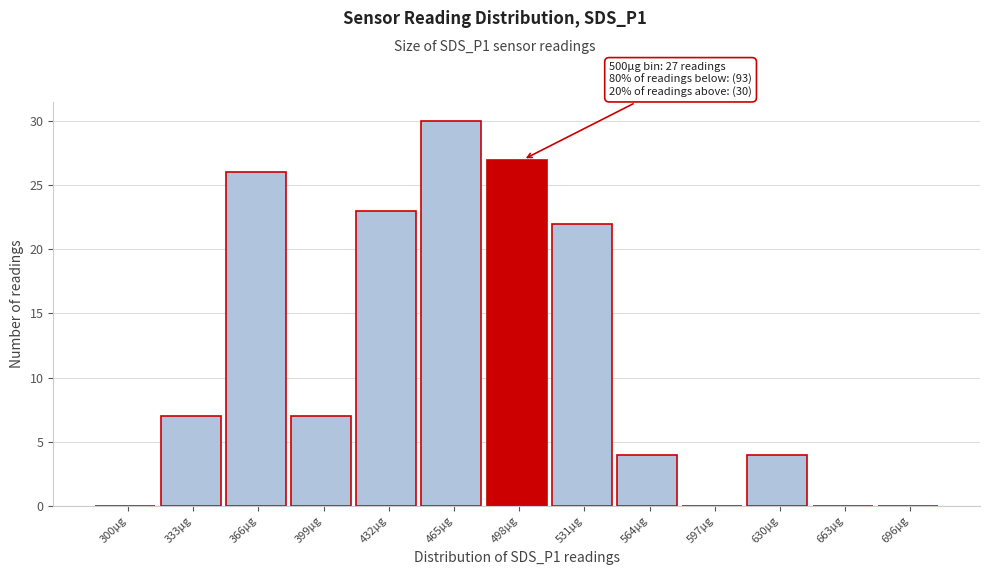

Reading left to right, list all the values displayed in this chart.

300µg=0	333µg=7	366µg=26	399µg=7	432µg=23	465µg=30	498µg=27	531µg=22	564µg=4	597µg=0	630µg=4	663µg=0	696µg=0